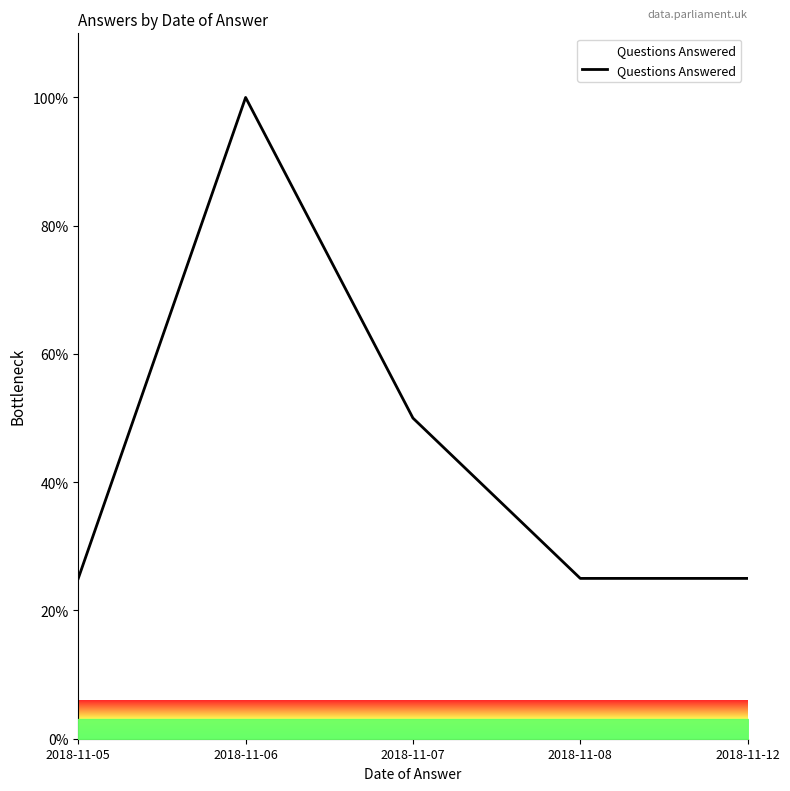

What is the difference between the maximum and minimum values?

75